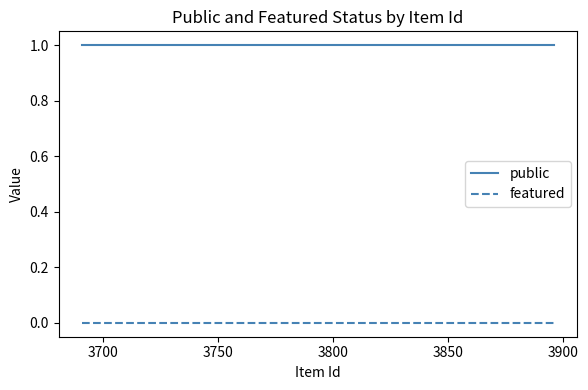

Which series has the largest total across all categories?

public